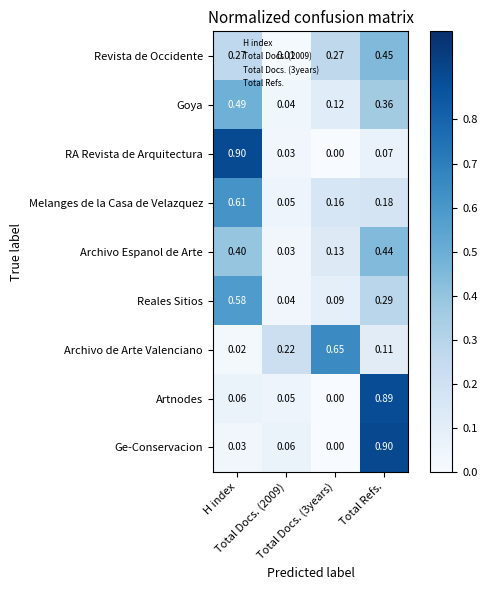

Which series has the largest total across all categories?

Goya